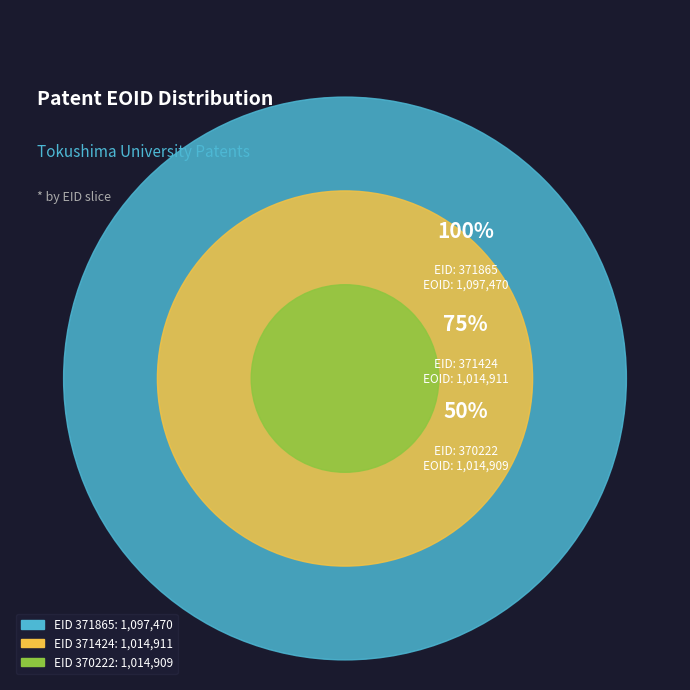

Do 371865 and 370222 together represent more than half of the pie?

Yes